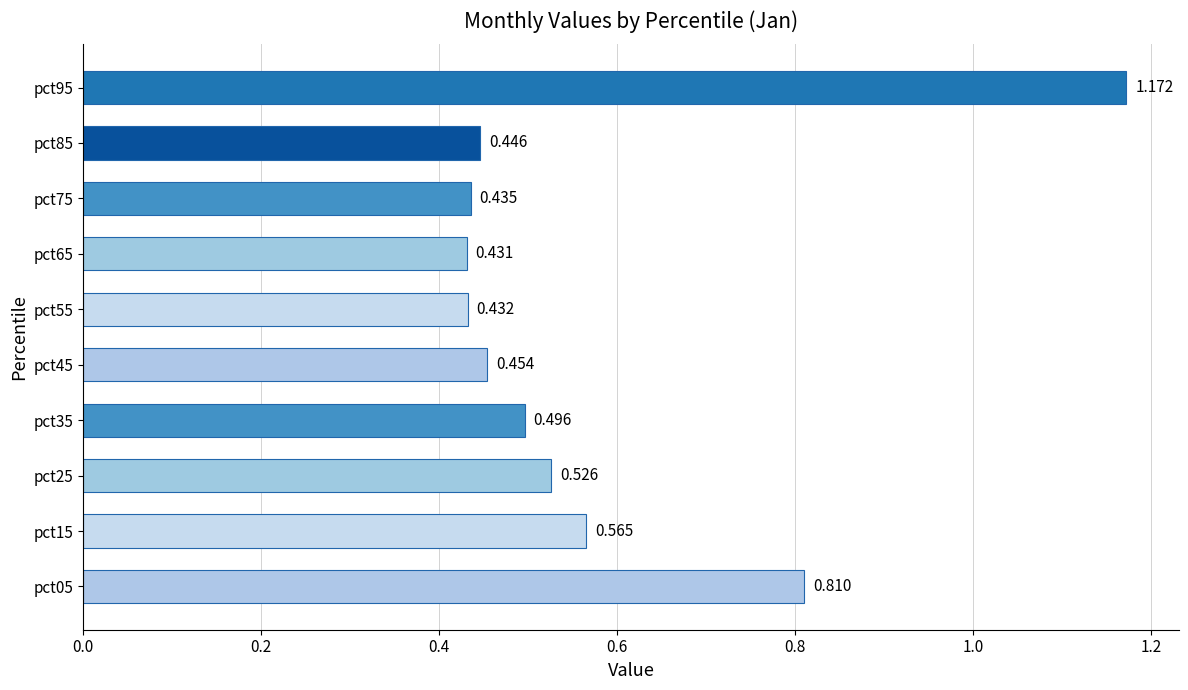

What is the maximum value shown in the chart?

1.2